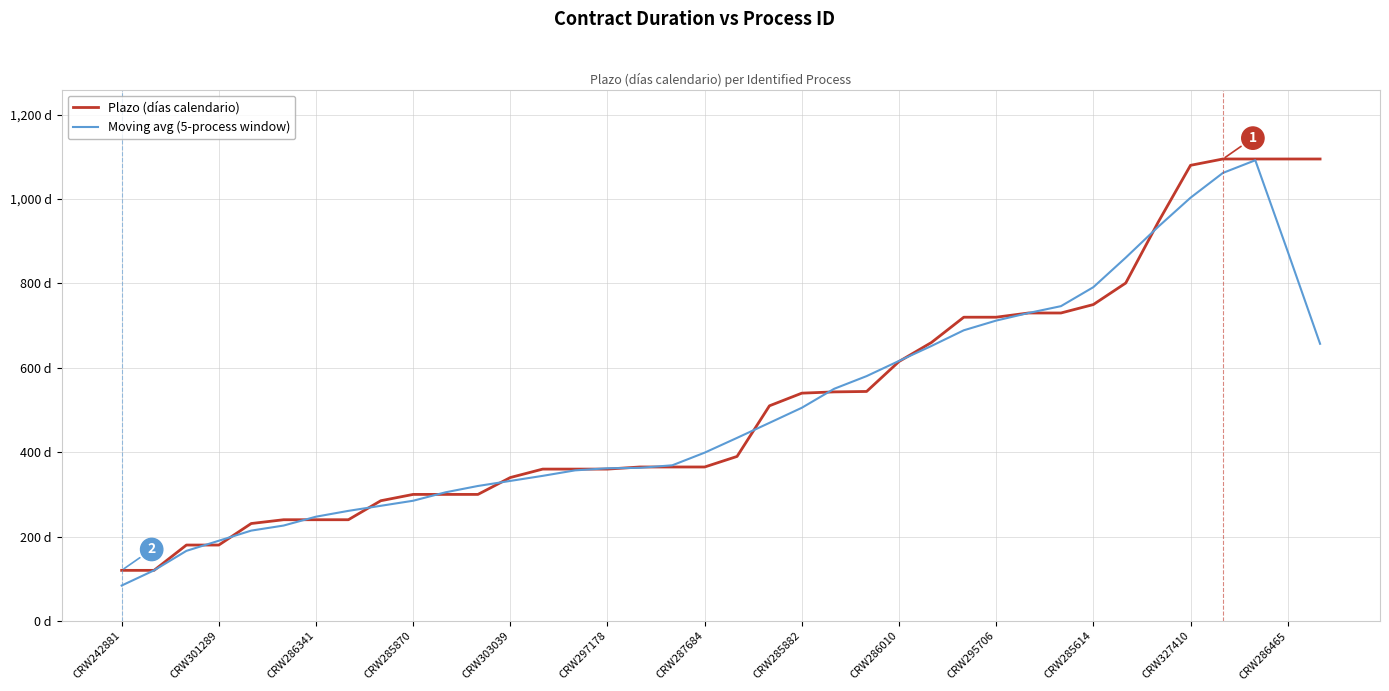

List the series in order of their overall mean, highest first.

Plazo (días calendario), Moving avg (5-process window)